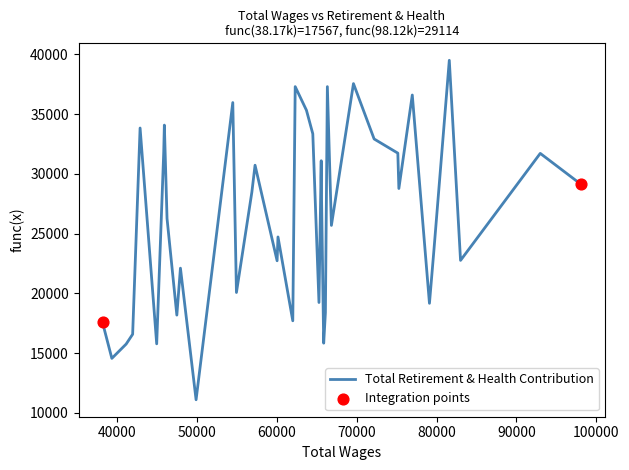

What is the greatest value displayed?

39504.0